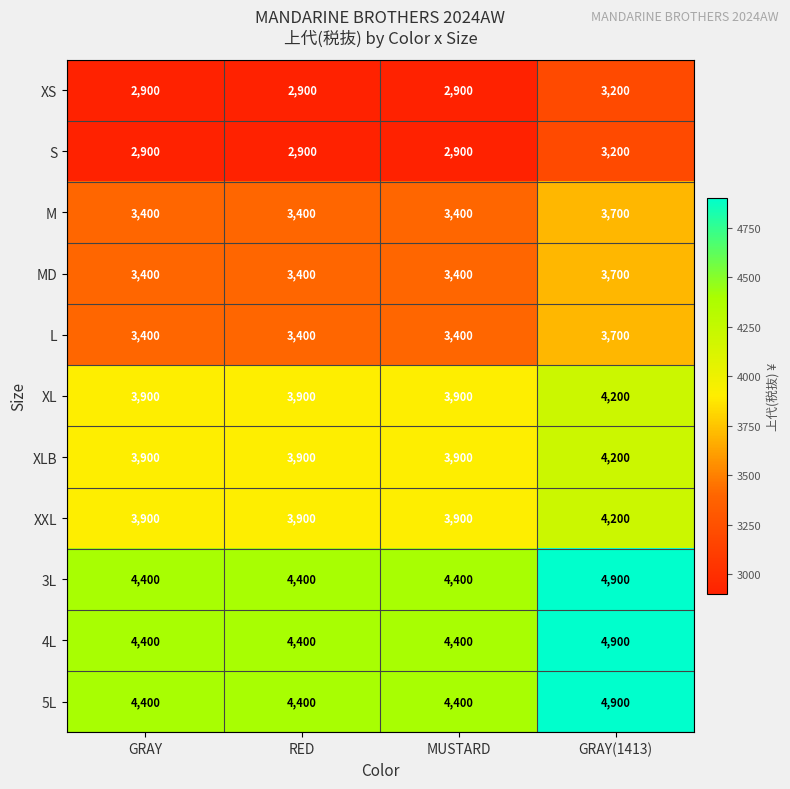

What is the maximum value shown in the chart?

4900